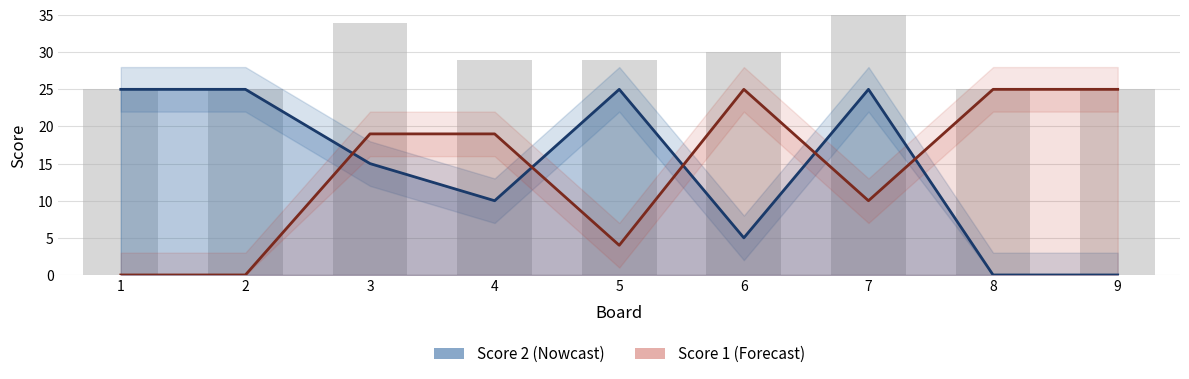

How many values in the Score 1 series are below 19?

4